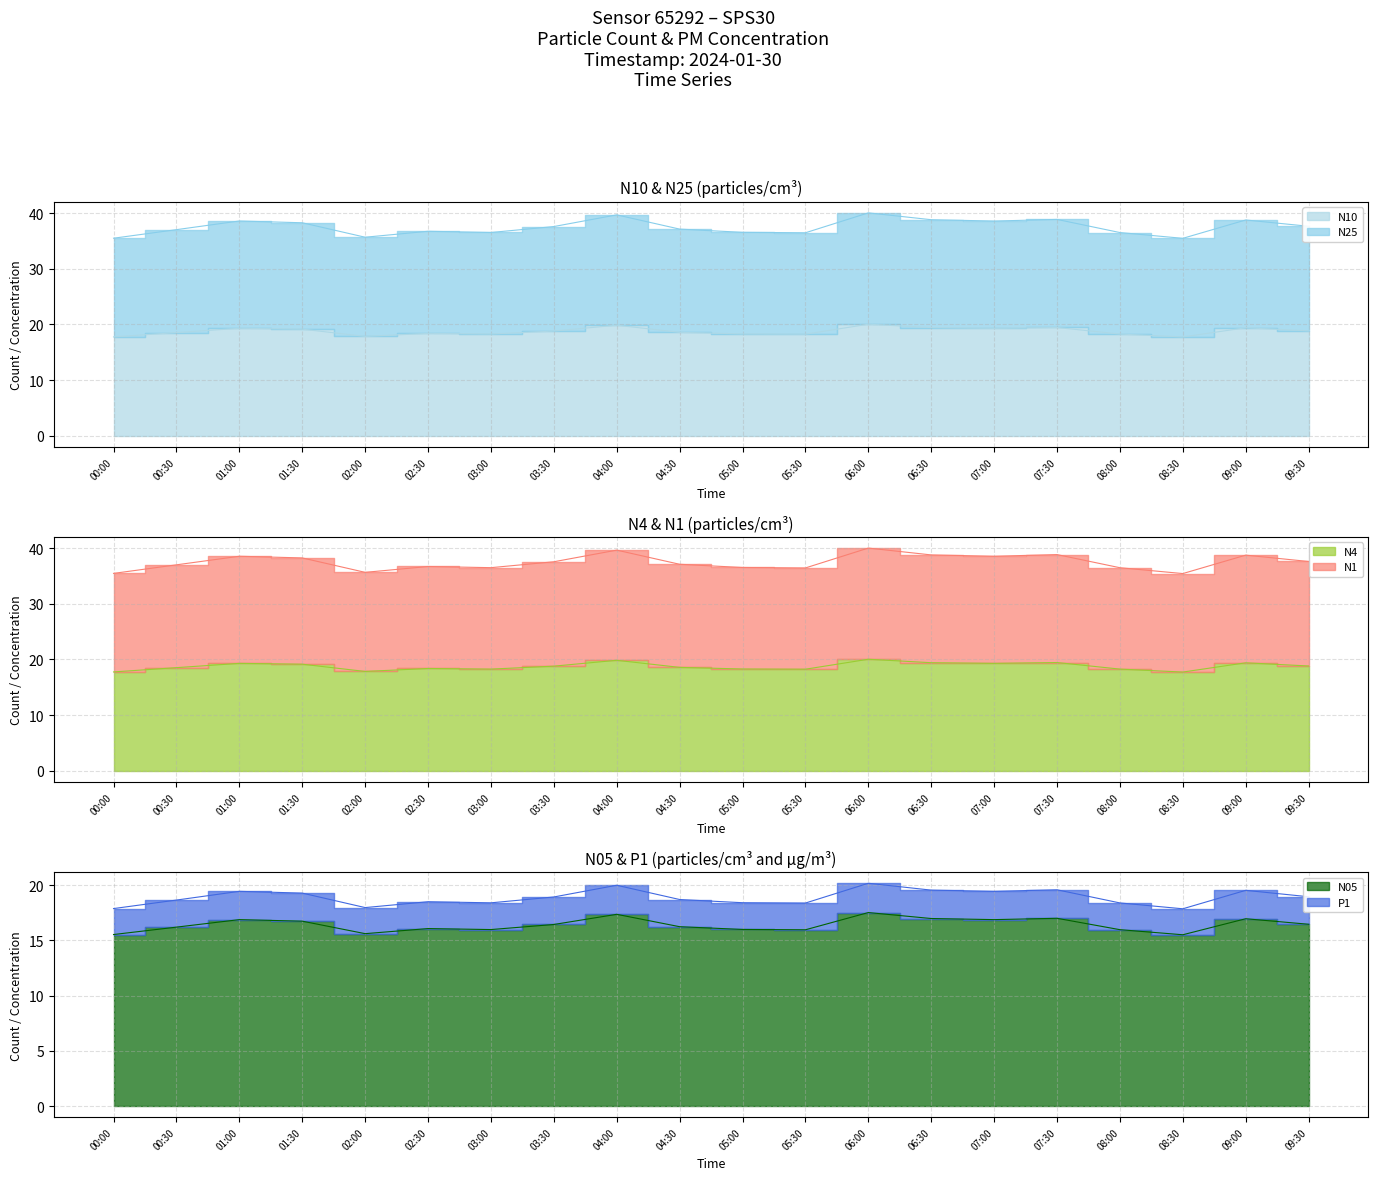

True or false: P1 and N4 cross at least once.

False